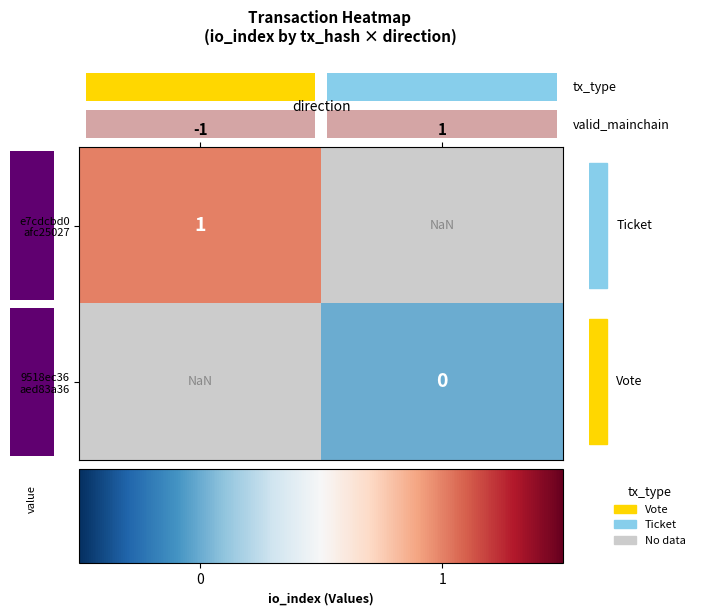

List the series in order of their peak value, highest first.

e7cdcbd0 afc25027, 9518ec36 aed83a36